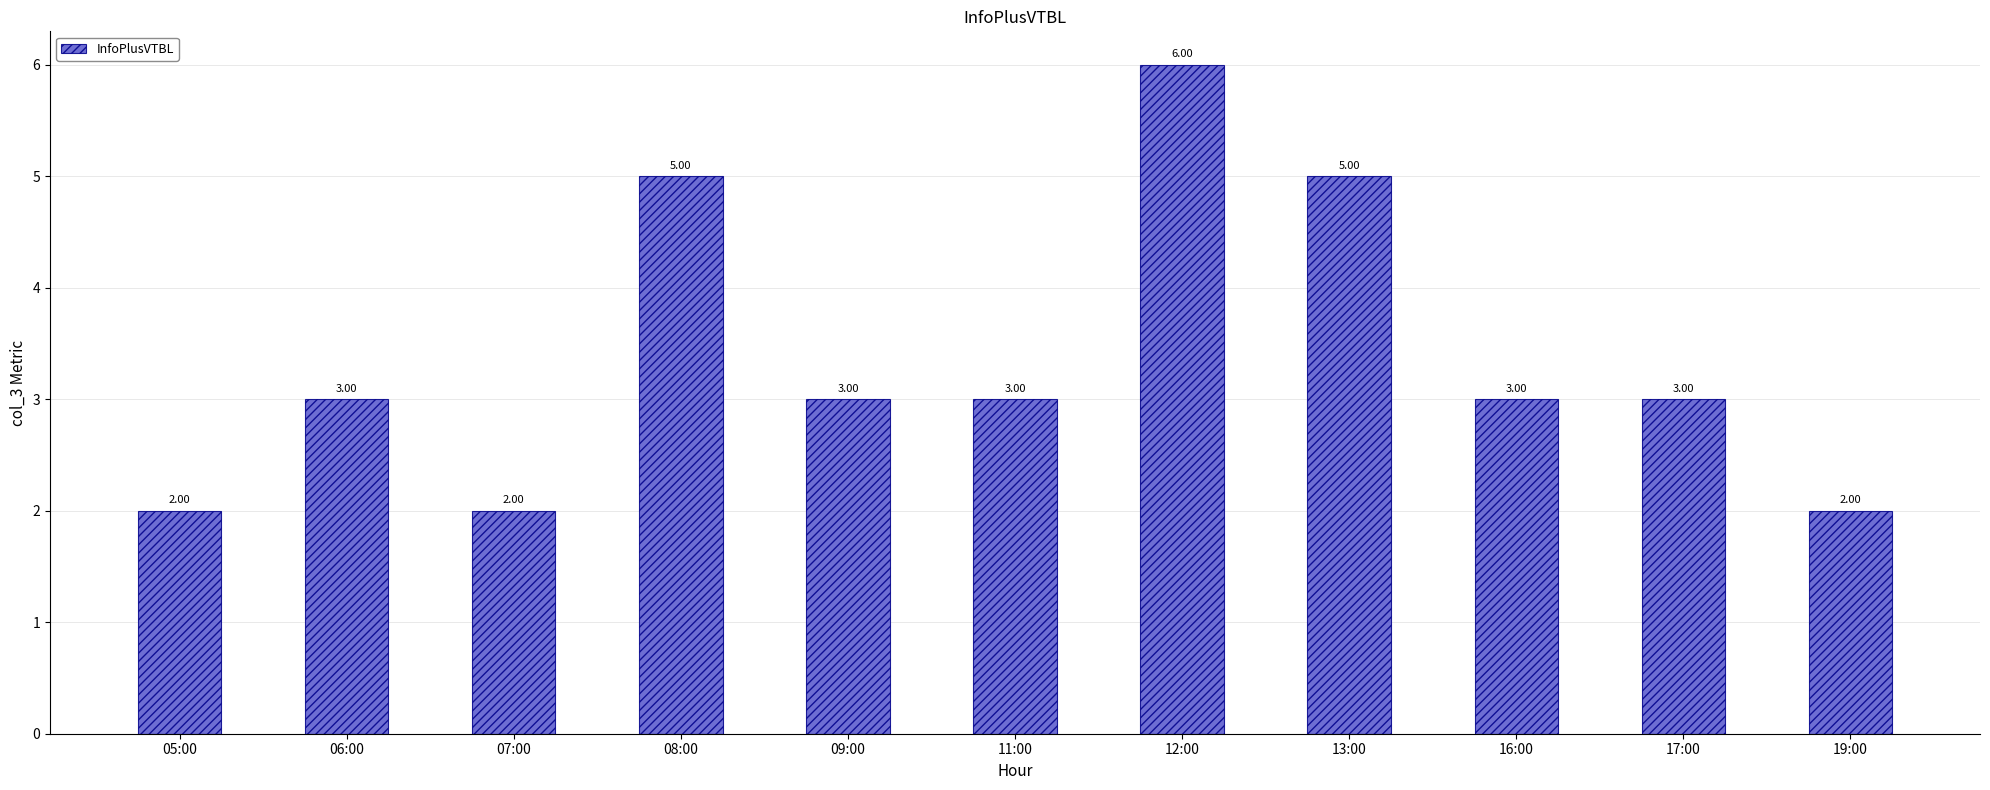

Is it true that the value at 09:00 is 5?

False